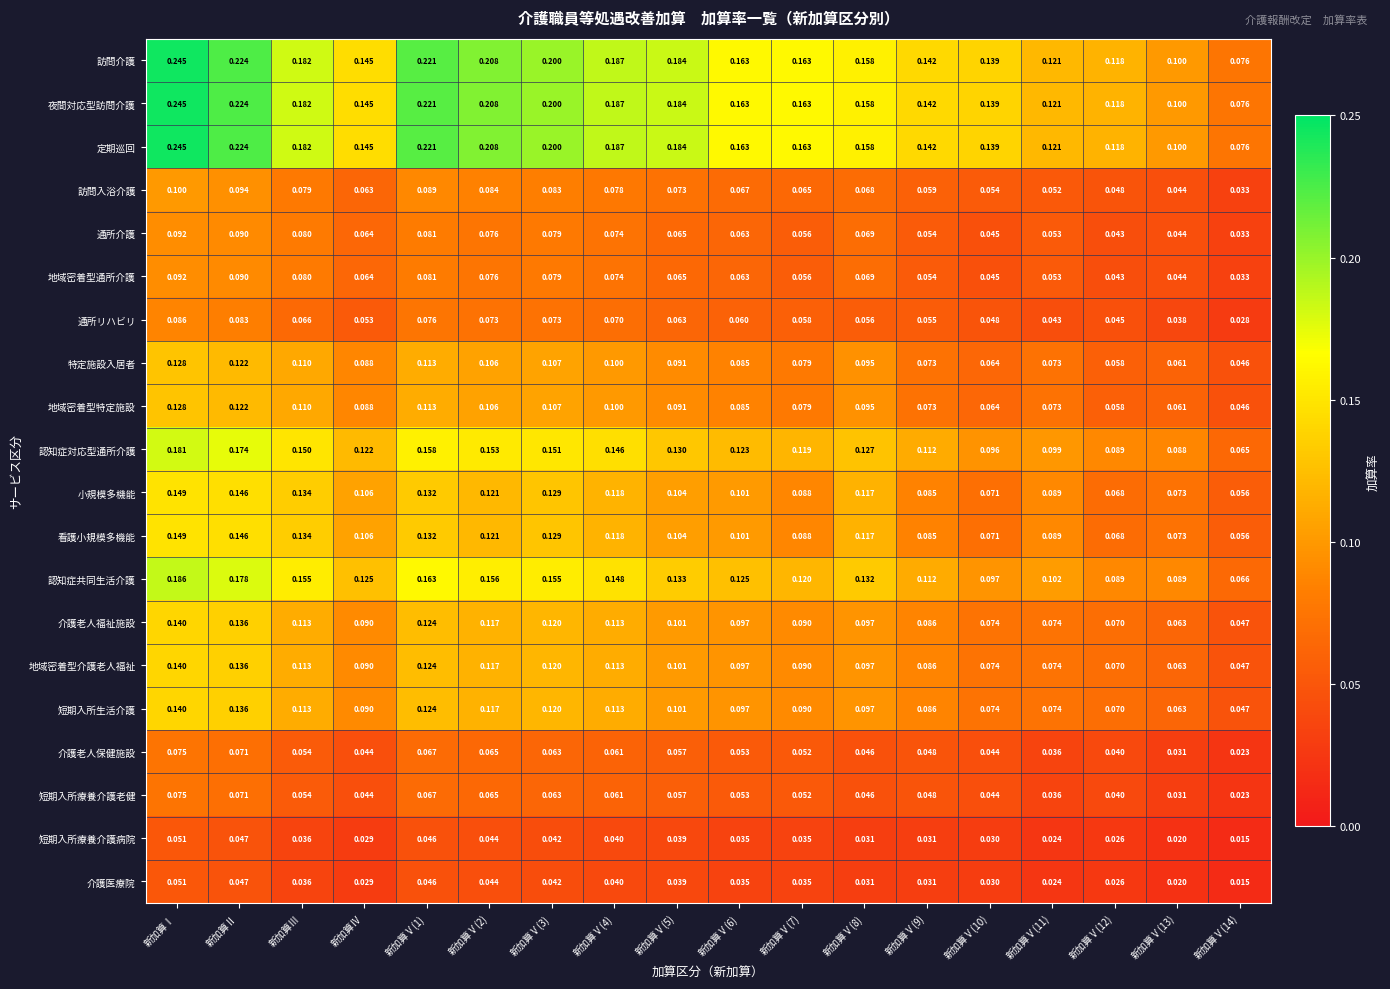

Is the value of 看護小規模多機能 at 新加算Ⅳ greater than the value of 訪問介護 at 新加算Ⅰ?

No